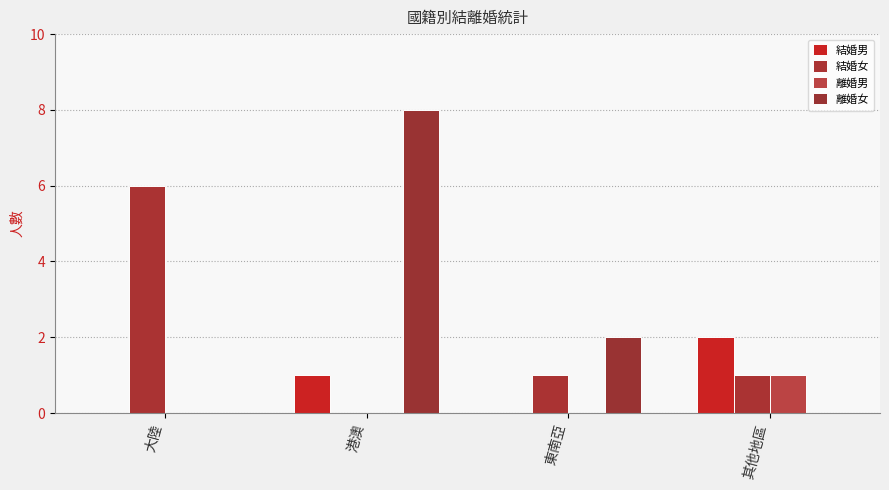

Reading right to left, extract all data points from this chart.

結婚男: 其他地區=2	東南亞=0	港澳=1	大陸=0
結婚女: 其他地區=1	東南亞=1	港澳=0	大陸=6
離婚男: 其他地區=1	東南亞=0	港澳=0	大陸=0
離婚女: 其他地區=0	東南亞=2	港澳=8	大陸=0